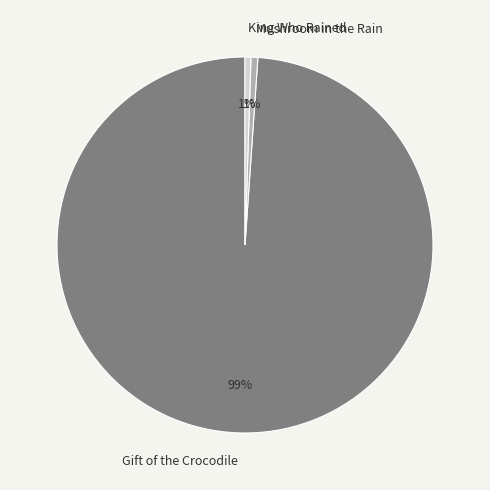

How many segments does this pie chart have?

3